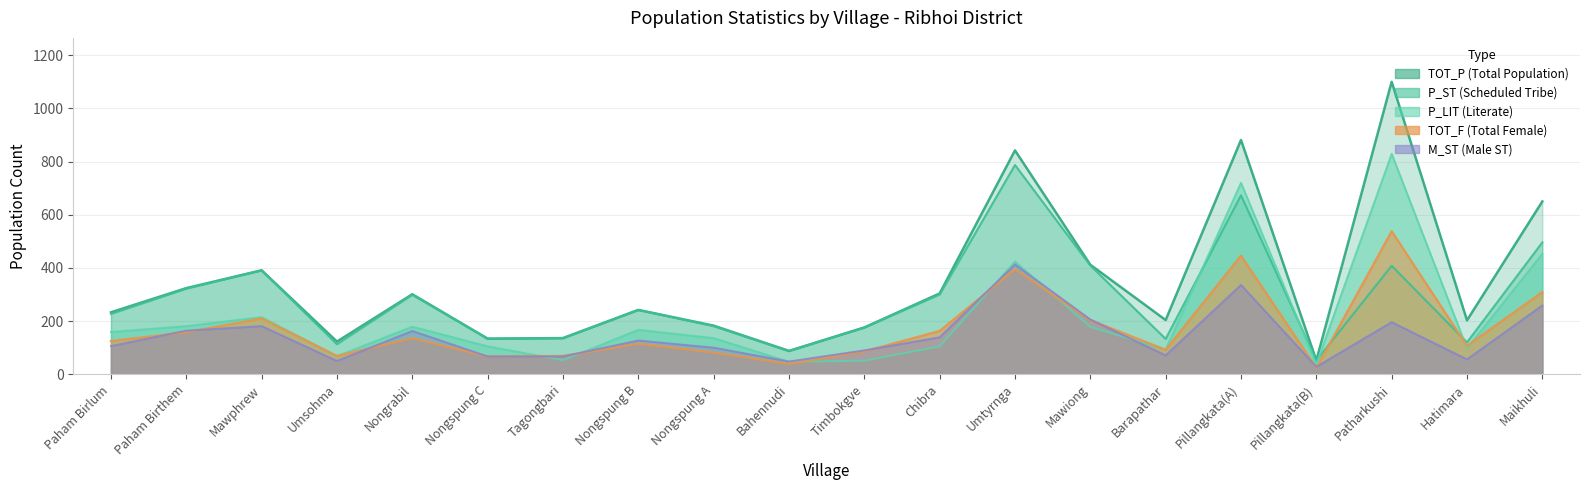

List the labels in order of P_ST value, smallest first.

Pillangkata(B), Bahennudi, Umsohma, Hatimara, Barapathar, Nongspung C, Tagongbari, Timbokgve, Nongspung A, Paham Birlum, Nongspung B, Nongrabil, Chibra, Paham Birthem, Mawphrew, Patharkushi, Mawiong, Maikhuli, Pillangkata(A), Umtyrnga